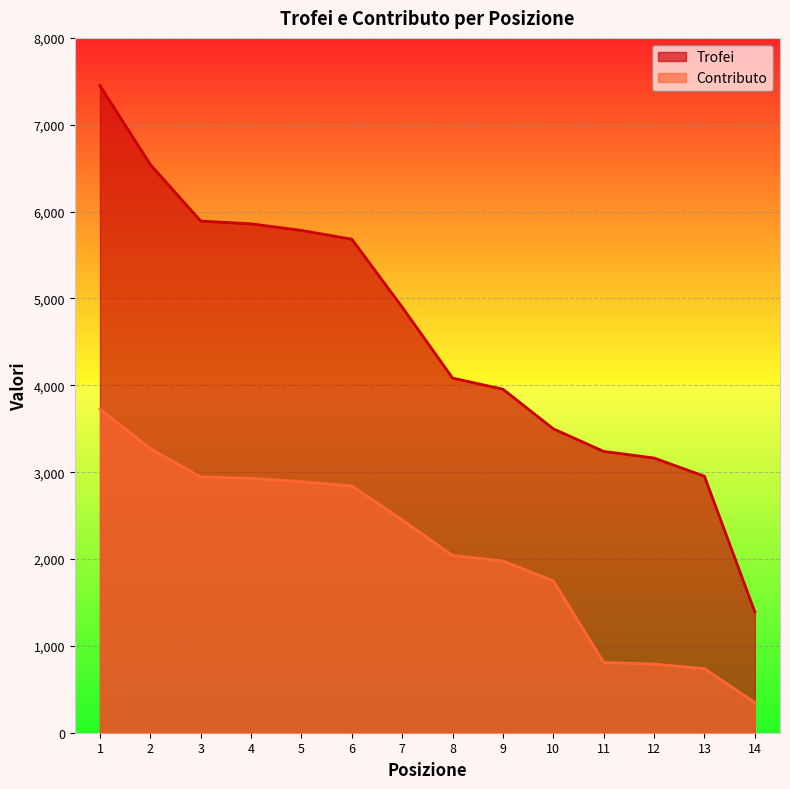

What is the value of the Contributo point at the 9th from the left?

1977